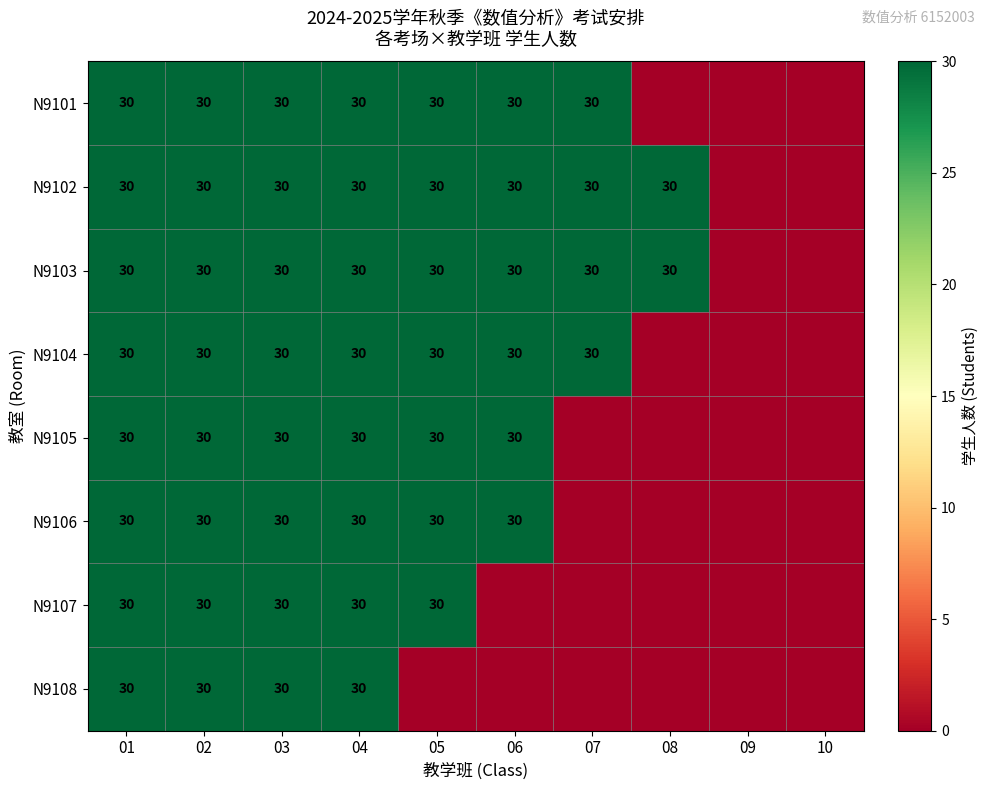

The N9102 series shows 30 at 08. True or false?

True